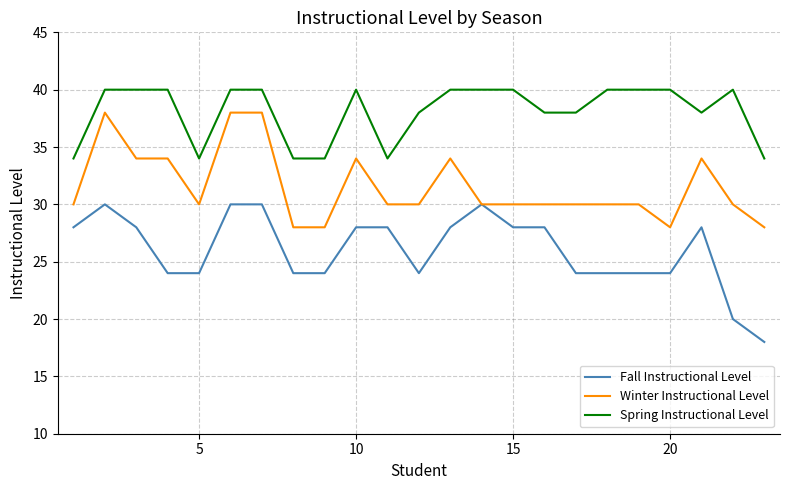

What is the average value of the Fall Instructional Level series?

26